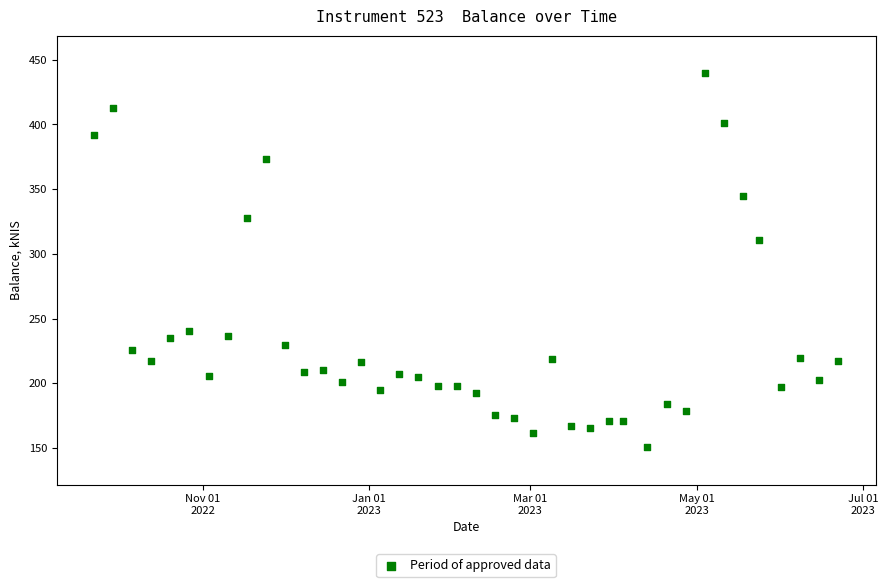

What Y value in the scatter plot is closest to 295?

310.9